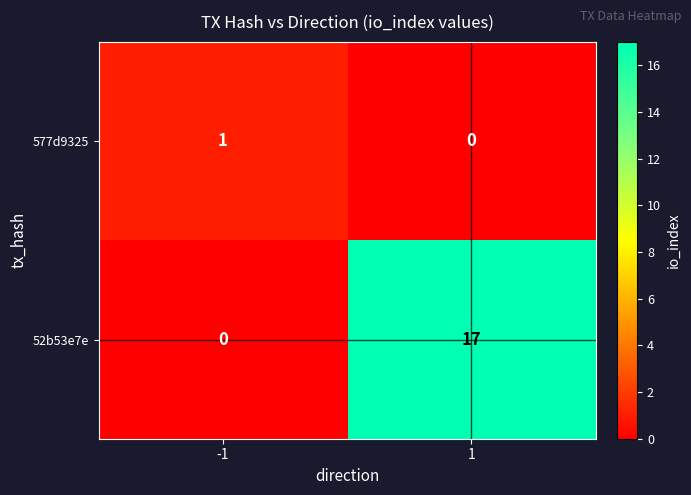

The 577d9325 series shows 1 at -1. True or false?

True